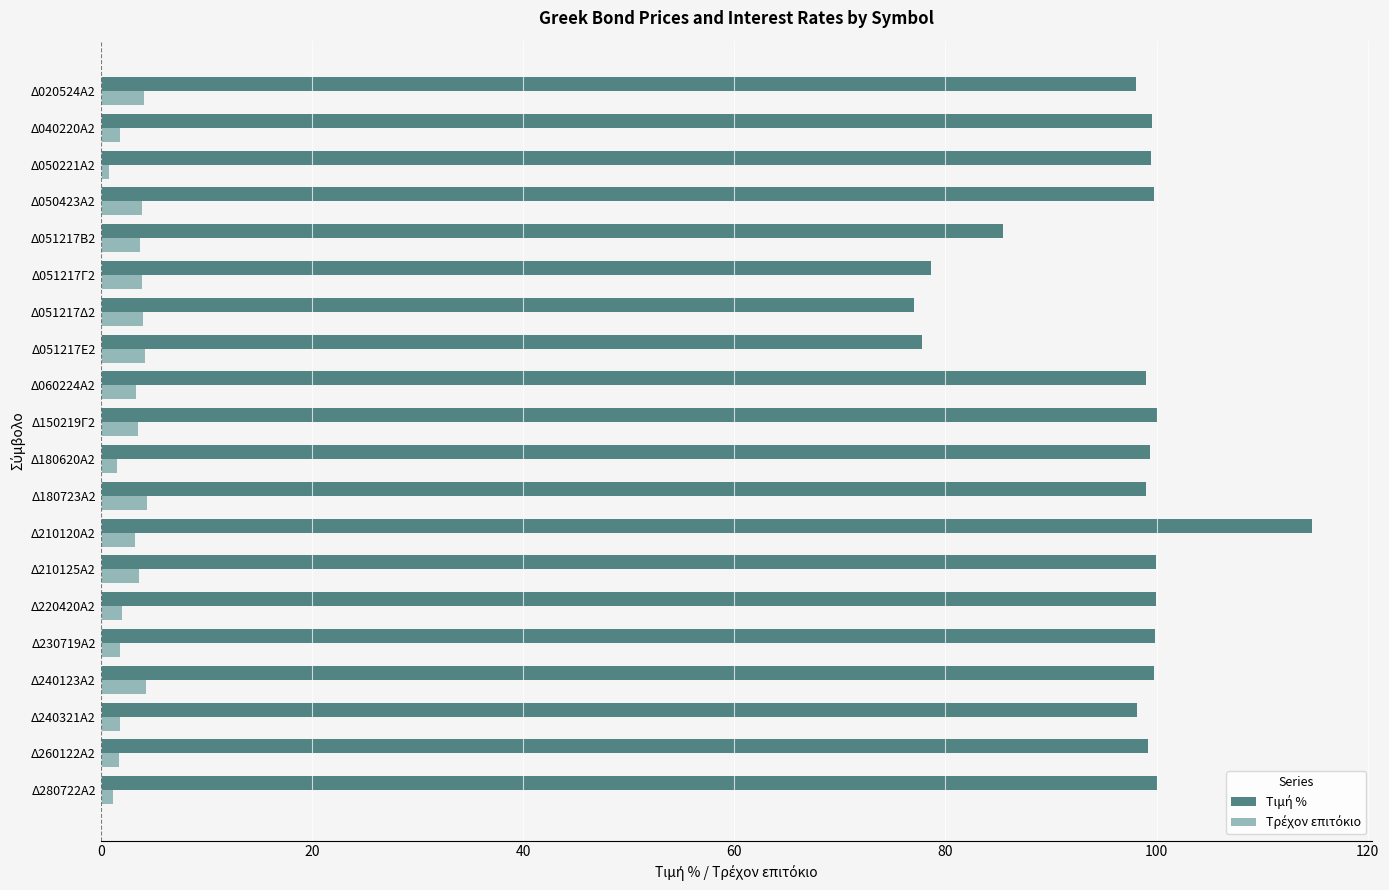

What is the total value across all series at Δ050423Α2?

103.7